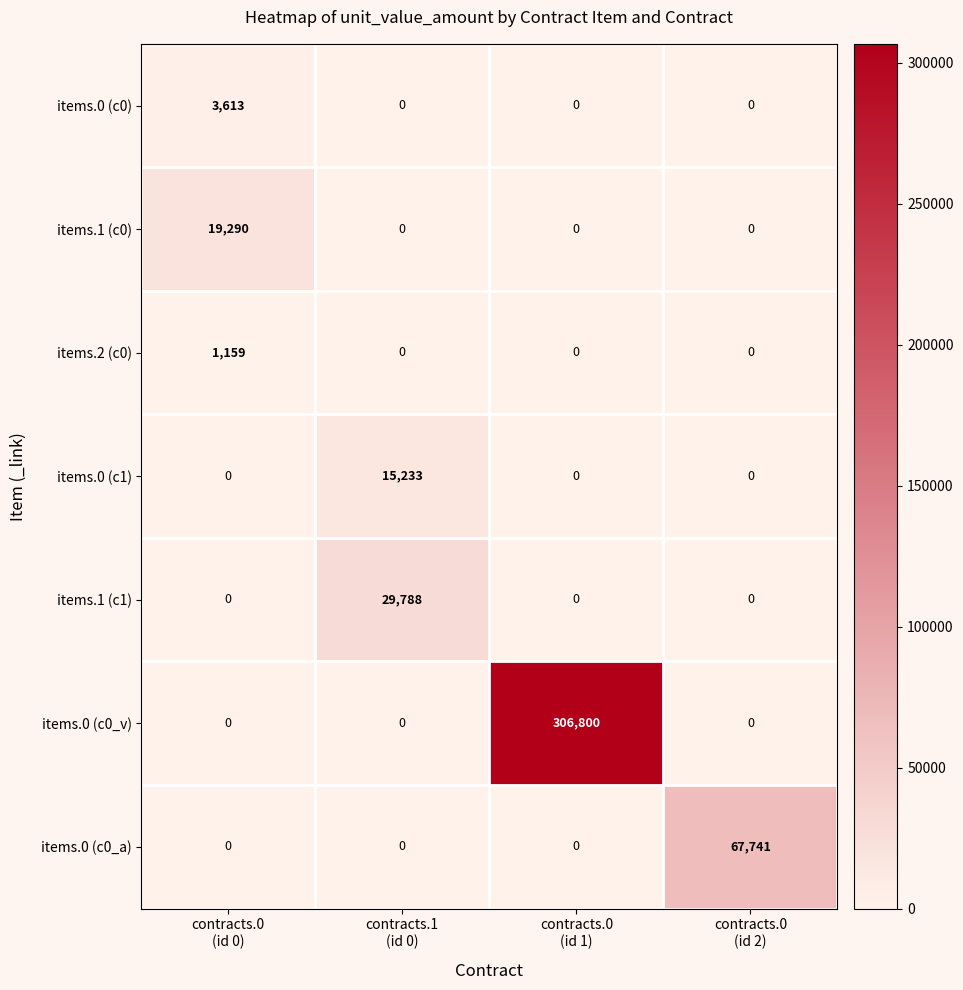

Which series has the widest spread of values?

items.0 (c0_v)